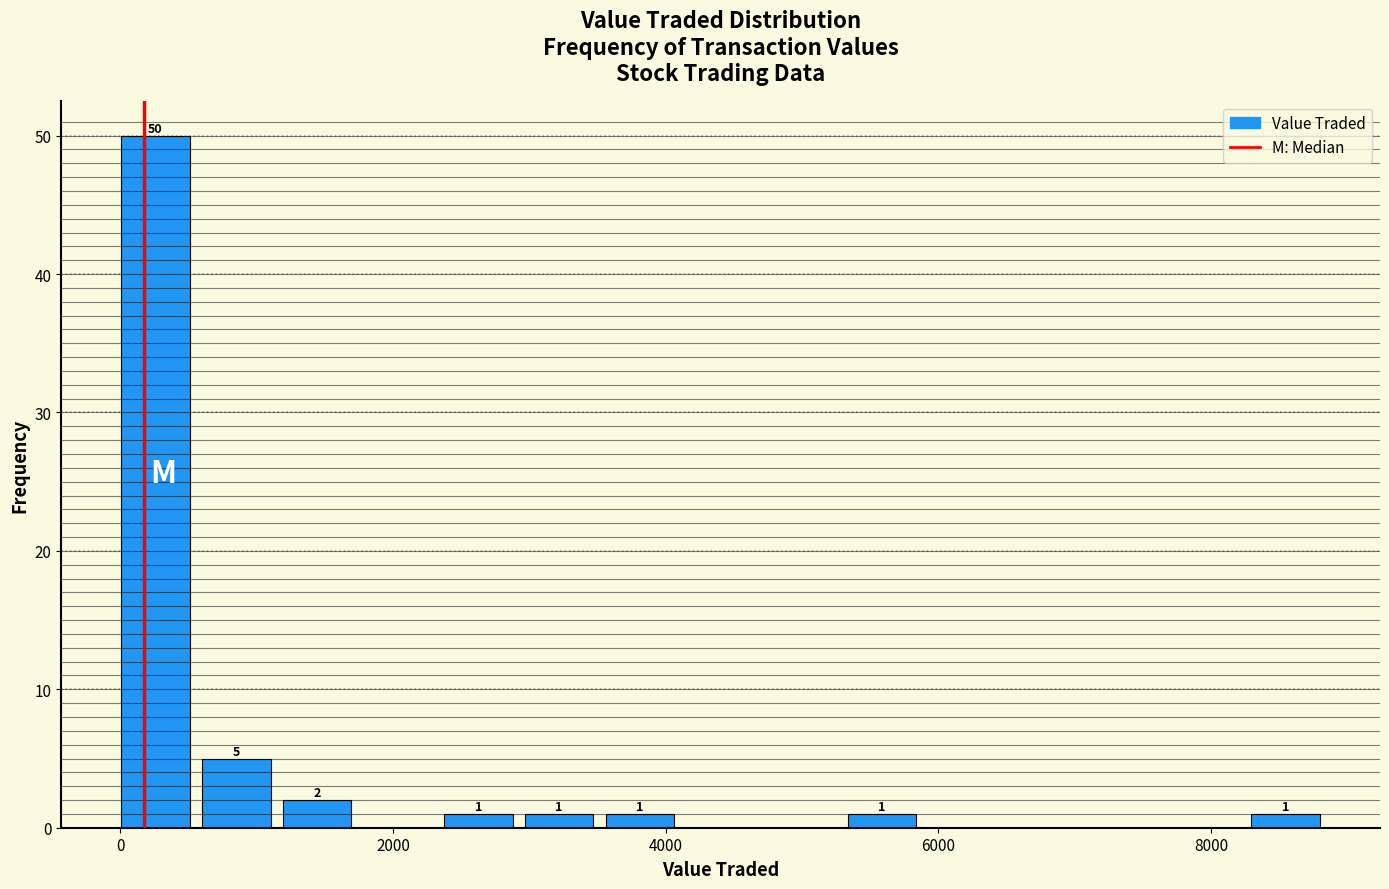

Read against the x-axis, roughly where is the centre of the tallest bar?

200